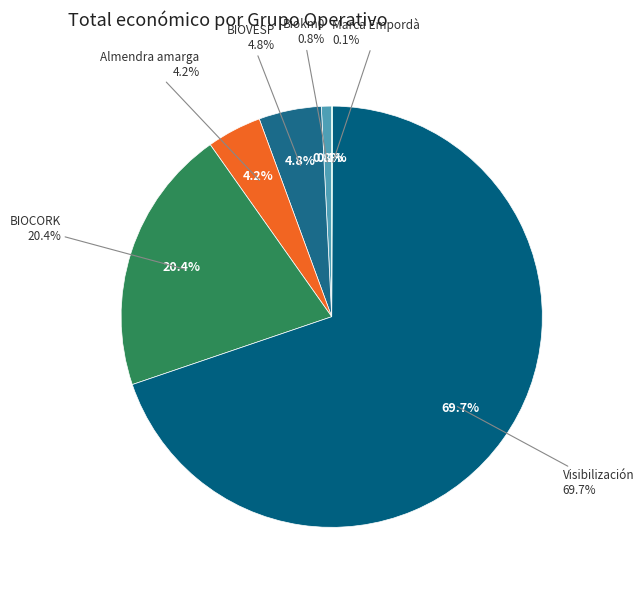

To the nearest percent, what is the average slice percentage?

17%